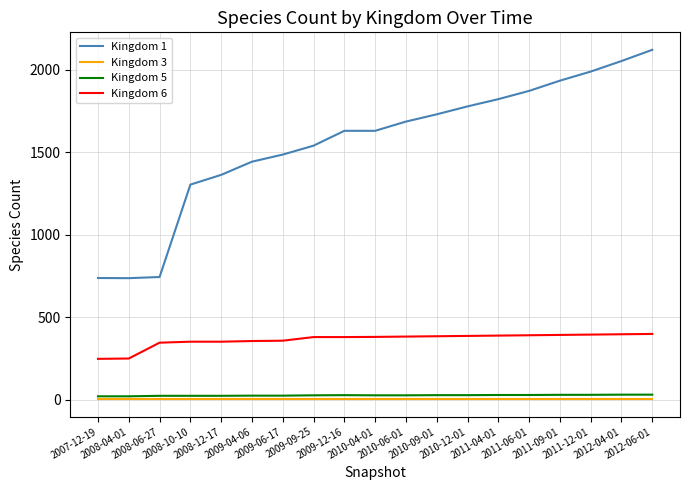

How many lines are shown in the chart?

4